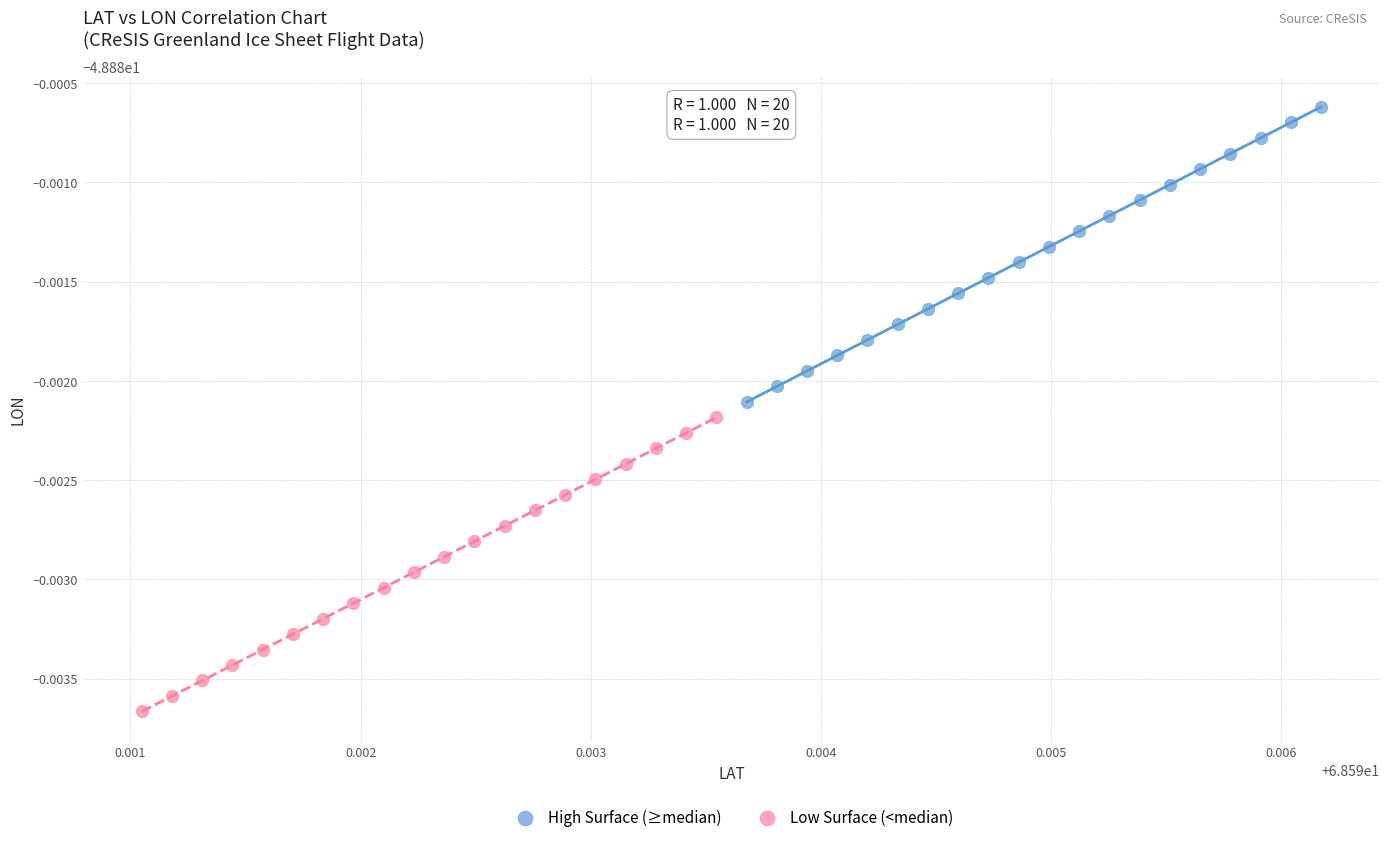

What are all the series names shown in the legend?

High Surface (≥median), Low Surface (<median)